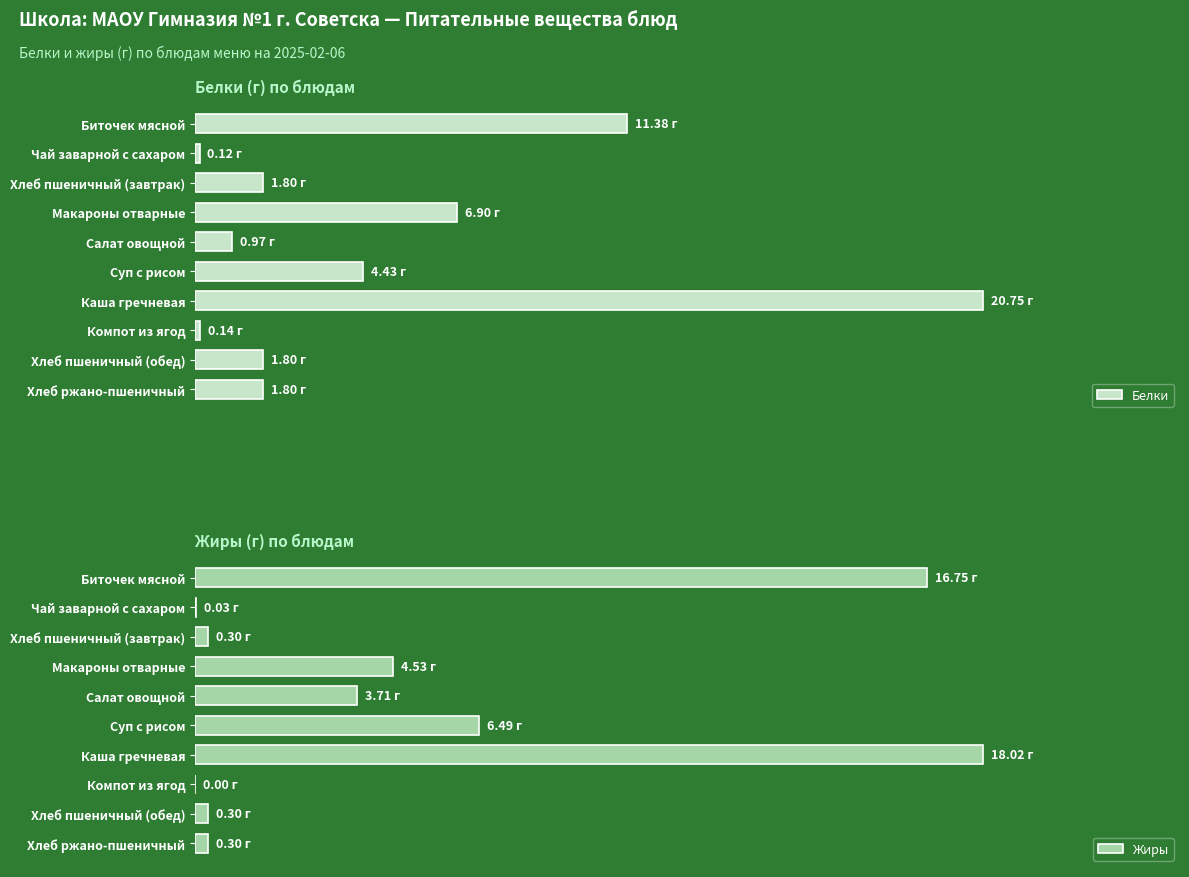

Which series has the largest total across all categories?

Жиры